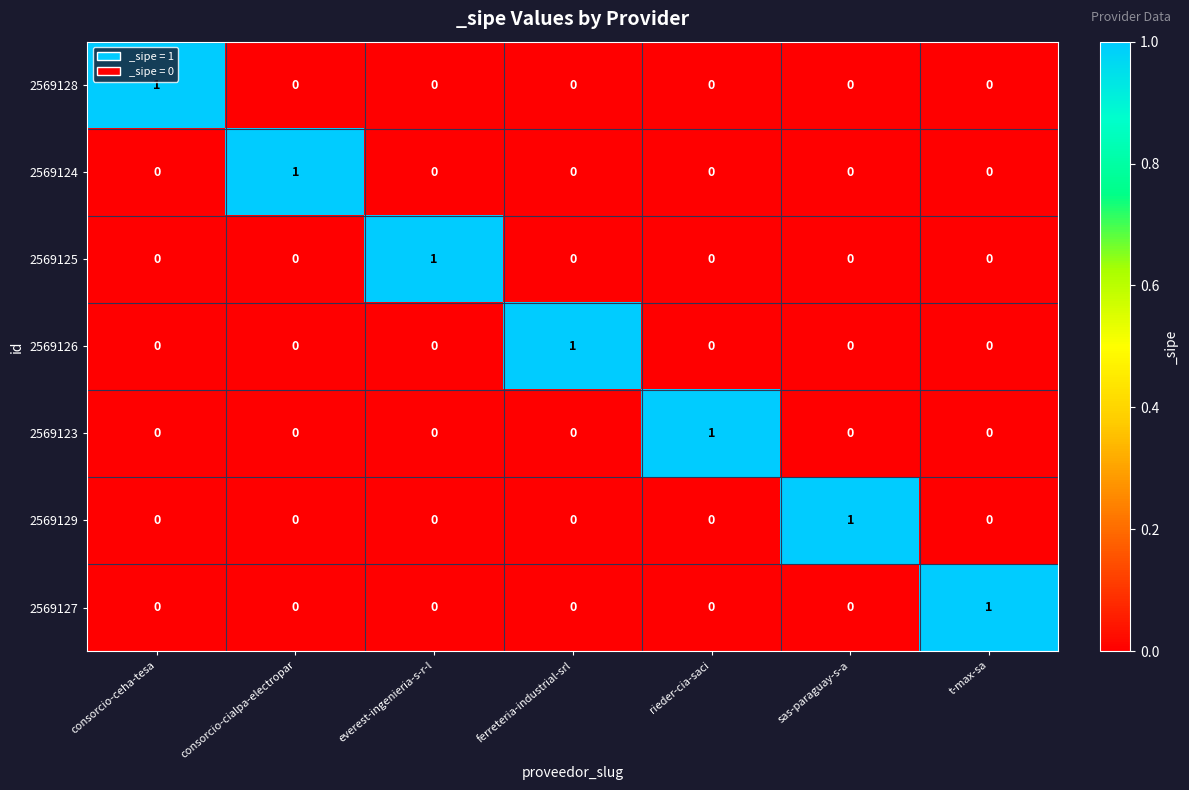

The value of 2569125 at sas-paraguay-s-a is -1. True or false?

False